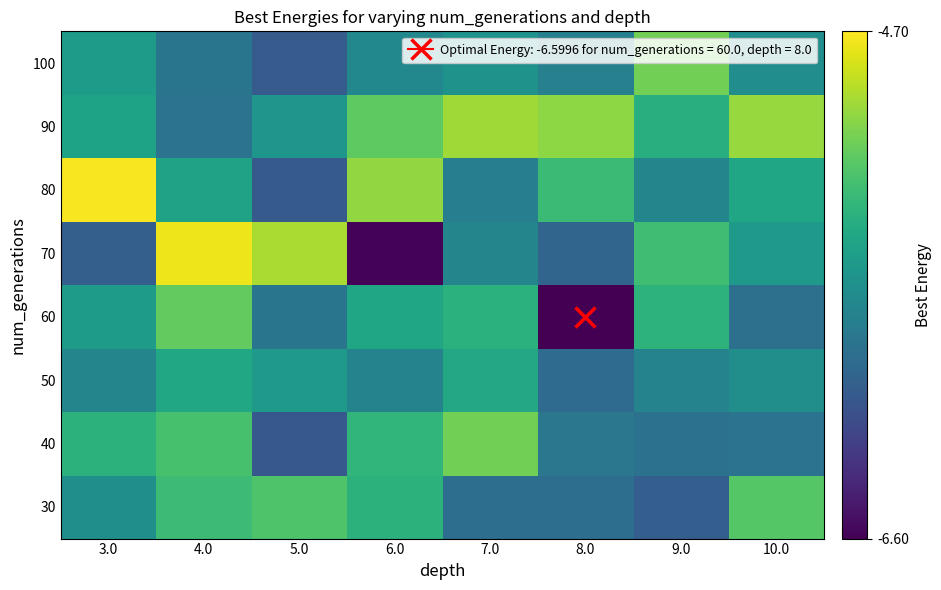

Reading left to right, what are all the values shown in this chart?

30: 3.0=-5.7	4.0=-5.3	5.0=-5.2	6.0=-5.4	7.0=-5.9	8.0=-5.9	9.0=-6.0	10.0=-5.2
40: 3.0=-5.4	4.0=-5.3	5.0=-6.1	6.0=-5.3	7.0=-5.1	8.0=-5.8	9.0=-5.9	10.0=-5.9
50: 3.0=-5.7	4.0=-5.5	5.0=-5.6	6.0=-5.8	7.0=-5.5	8.0=-5.9	9.0=-5.7	10.0=-5.7
60: 3.0=-5.6	4.0=-5.2	5.0=-5.9	6.0=-5.5	7.0=-5.4	8.0=-6.6	9.0=-5.4	10.0=-5.9
70: 3.0=-6.0	4.0=-4.8	5.0=-4.9	6.0=-6.6	7.0=-5.7	8.0=-6.0	9.0=-5.3	10.0=-5.6
80: 3.0=-4.7	4.0=-5.5	5.0=-6.1	6.0=-5.0	7.0=-5.8	8.0=-5.3	9.0=-5.7	10.0=-5.5
90: 3.0=-5.5	4.0=-5.9	5.0=-5.6	6.0=-5.2	7.0=-5.0	8.0=-5.0	9.0=-5.4	10.0=-5.0
100: 3.0=-5.5	4.0=-5.9	5.0=-6.0	6.0=-5.7	7.0=-5.6	8.0=-5.8	9.0=-5.1	10.0=-5.7